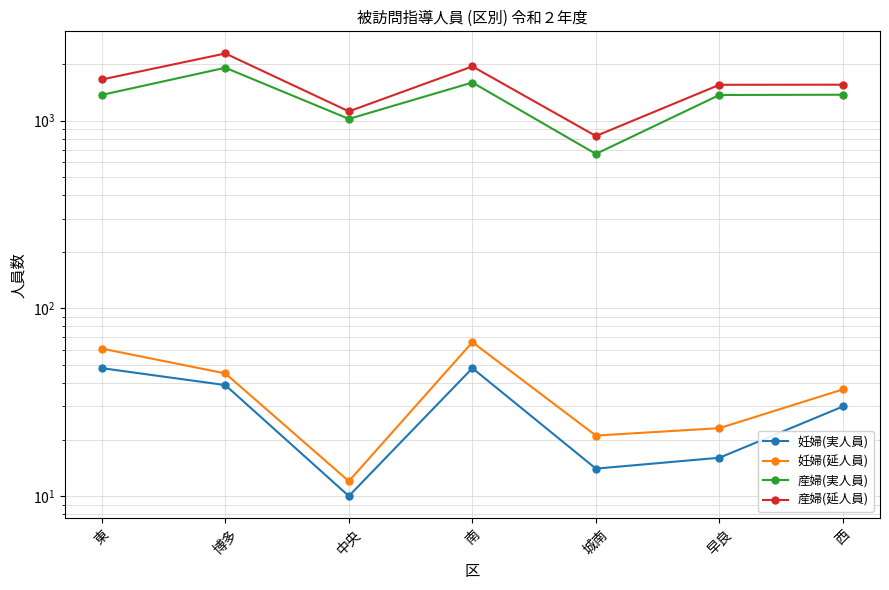

Where is the first local minimum for 妊婦(延人員)?

中央